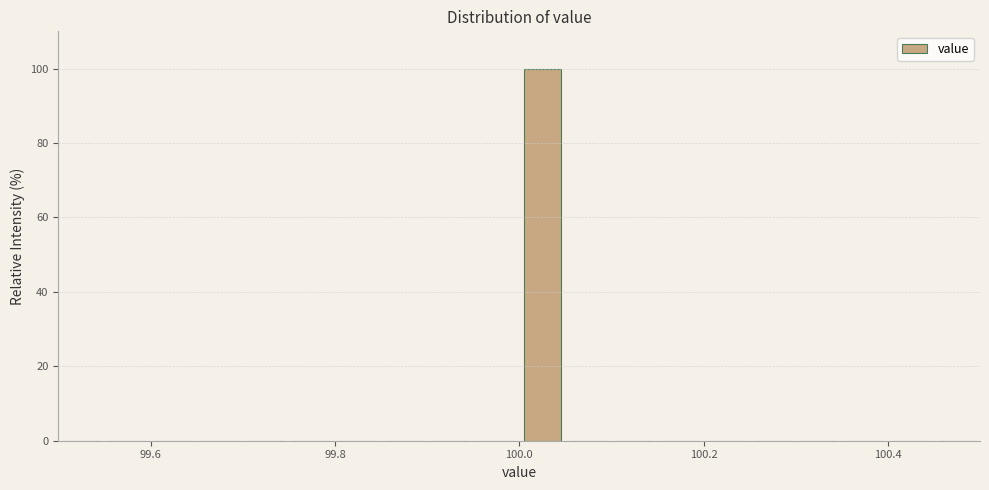

Around what value on the x-axis is the tallest bar? Give the approximate position of its centre, as read against the axis.

100.02